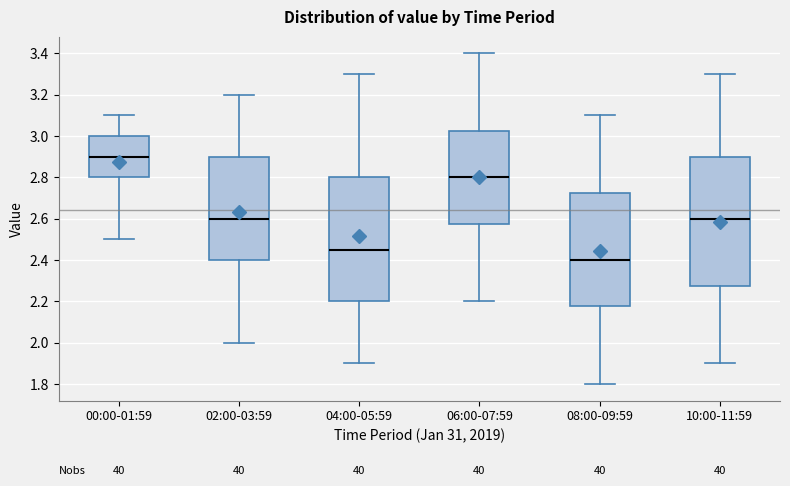

Reading left to right, transcribe this box plot: for each box, give where its median line is, the range the box spans, and where its two whiskers end, as read against the y-axis. The values are not printed on the chart, so give them approximately, as read against the axis.

00:00-01:59: median 2.90, box 2.80 to 3.00, whiskers 2.50 to 3.10
02:00-03:59: median 2.60, box 2.40 to 2.90, whiskers 2.00 to 3.20
04:00-05:59: median 2.46, box 2.20 to 2.80, whiskers 1.90 to 3.30
06:00-07:59: median 2.80, box 2.58 to 3.02, whiskers 2.20 to 3.40
08:00-09:59: median 2.40, box 2.18 to 2.72, whiskers 1.80 to 3.10
10:00-11:59: median 2.60, box 2.28 to 2.90, whiskers 1.90 to 3.30